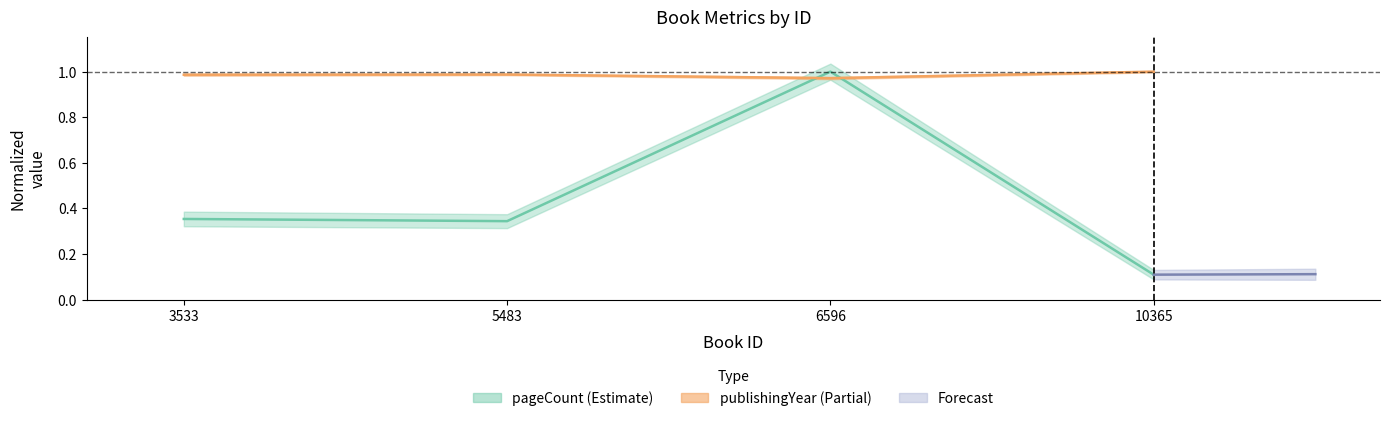

At how many categories does at least one series exceed 0?

4